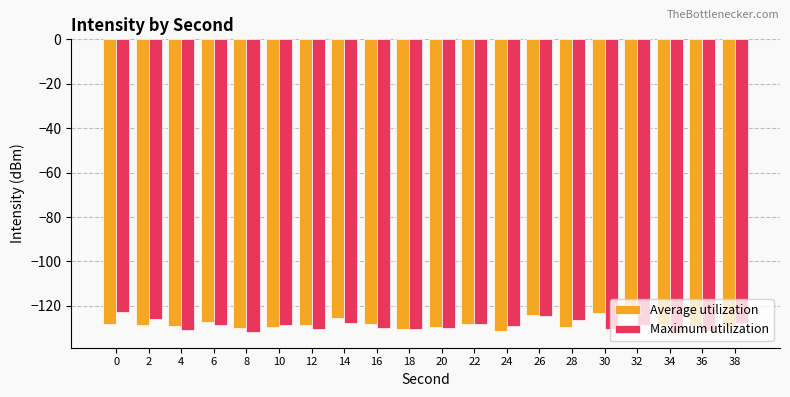

The Average utilization series shows -129.5 at 20. True or false?

True